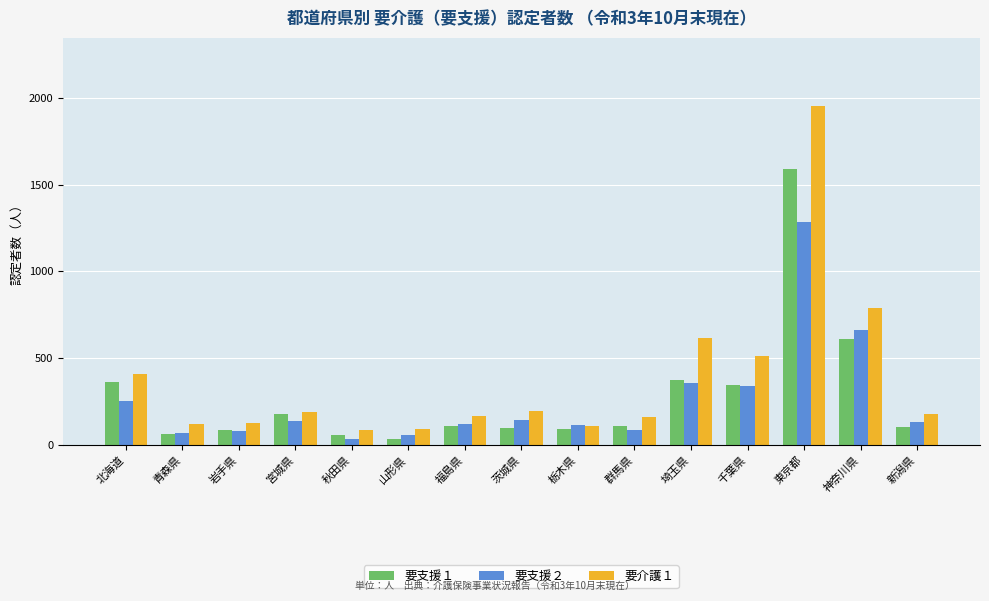

Which series has the largest total across all categories?

要介護１